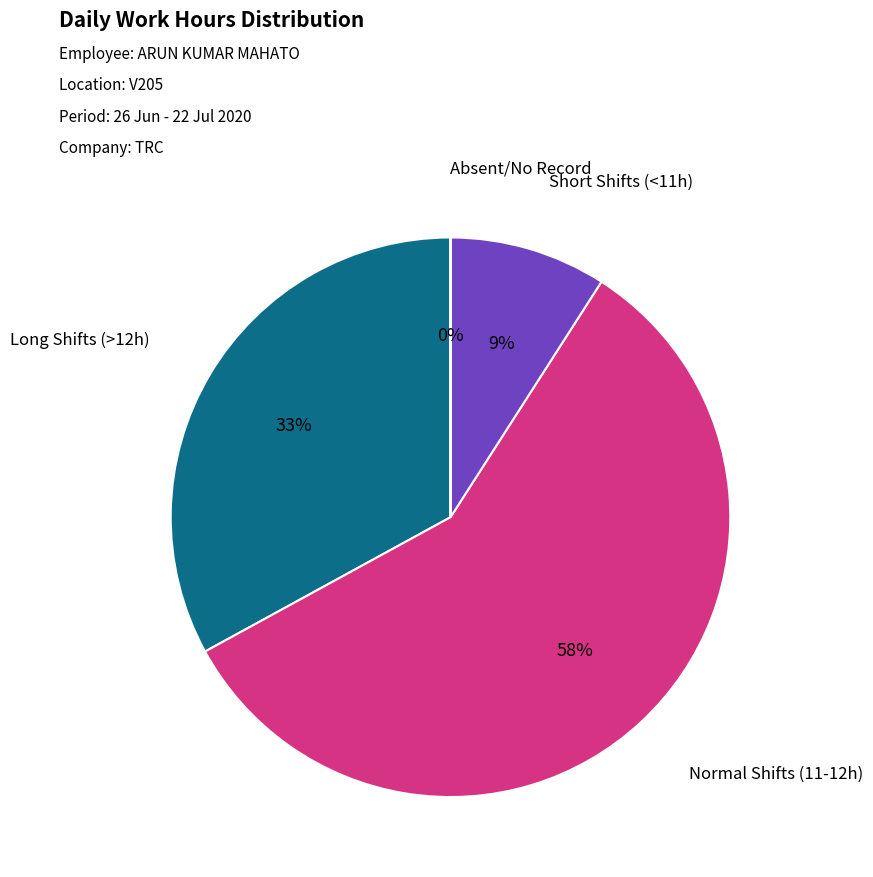

To the nearest percent, what is the difference between the largest and smallest slice percentages?

58%